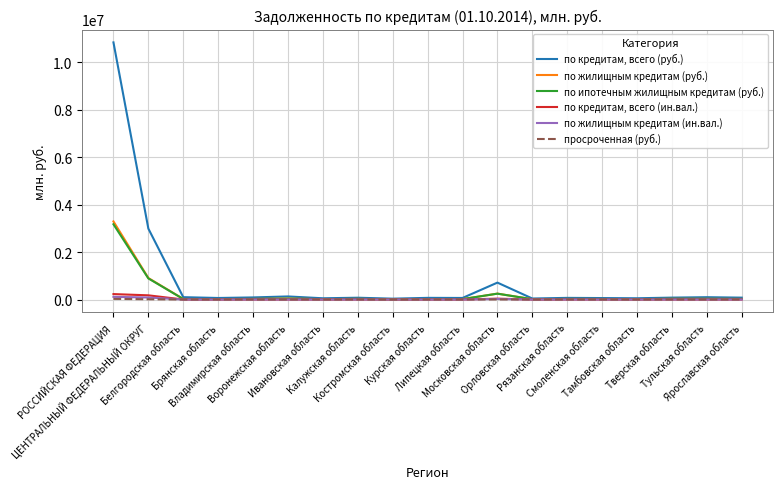

What is the minimum value for по жилищным кредитам (ин.вал.)?

39